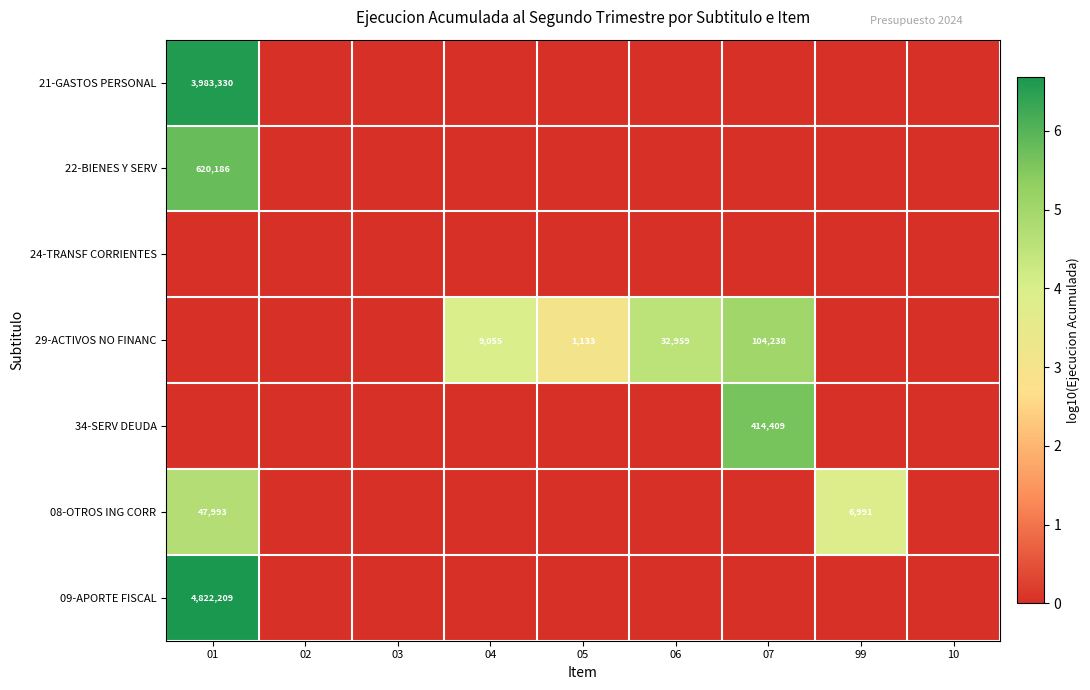

Is it true that 22-BIENES Y SERV equals 0.0 at 05?

True